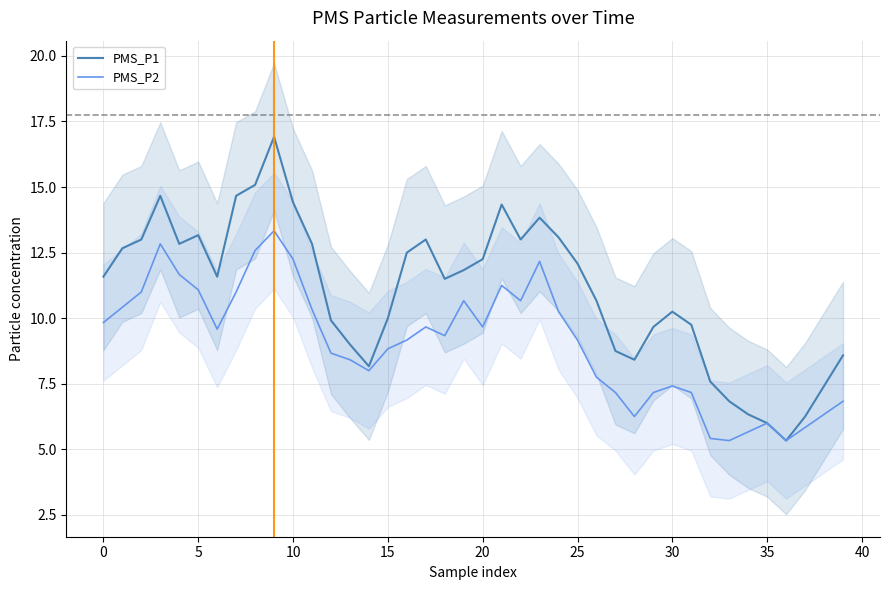

What is the minimum value for PMS_P1?

5.3